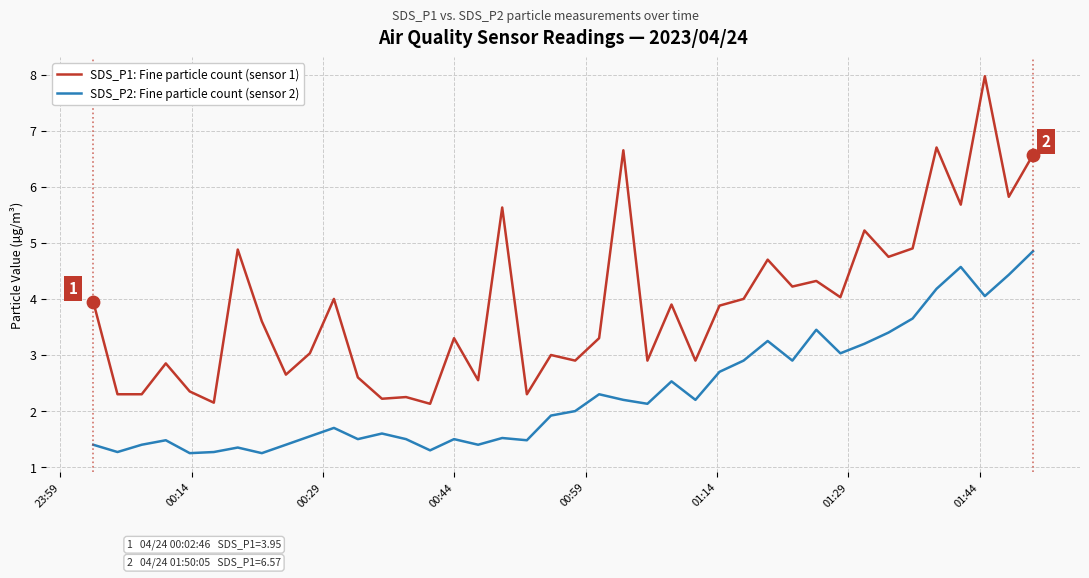

Which series has the largest total across all categories?

SDS_P1: Fine particle count (sensor 1)